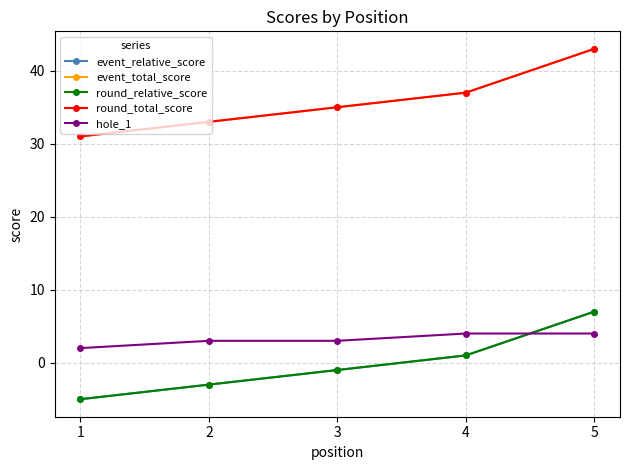

Does the chart have visible grid lines?

Yes